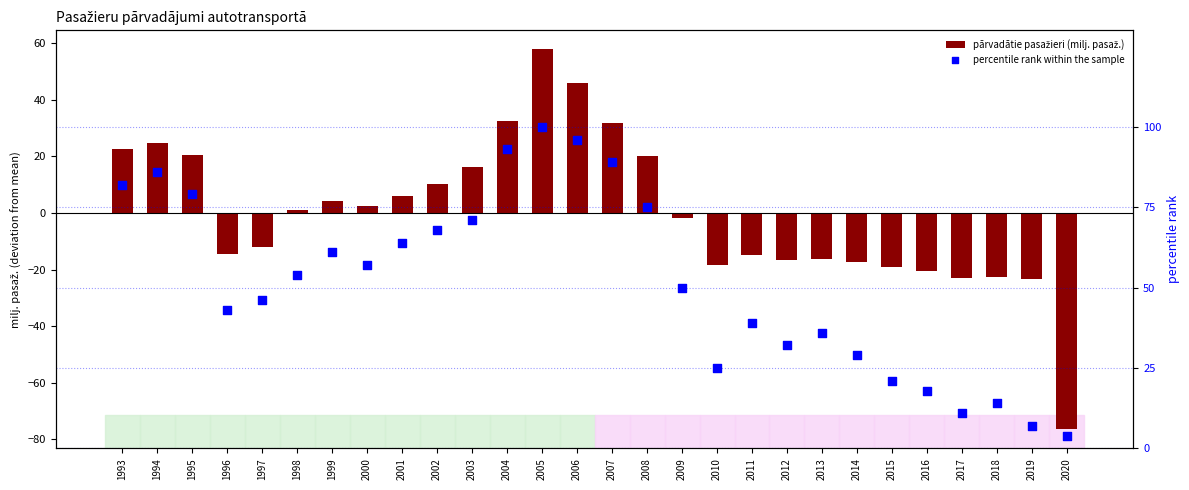

Which series has the largest total across all categories?

percentile rank within the sample